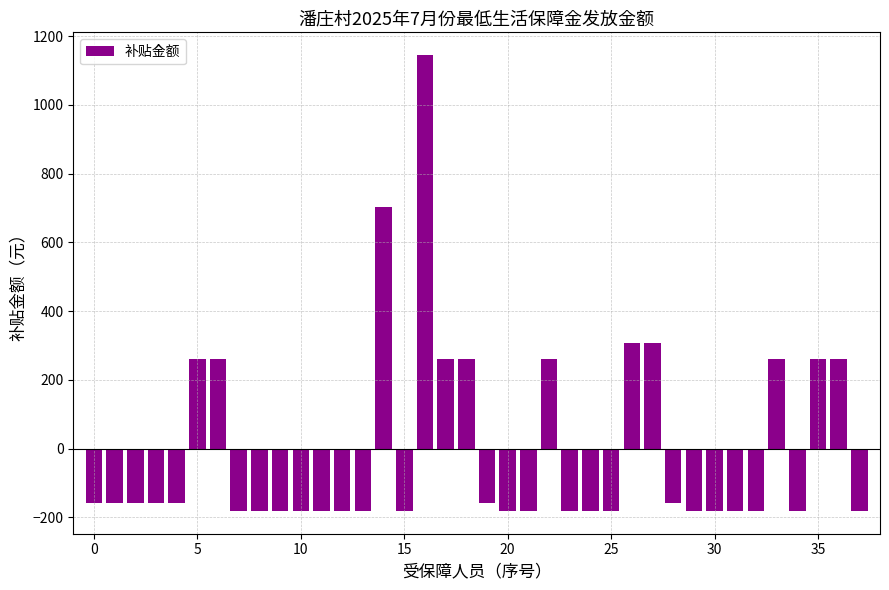

How many values are below zero?

26